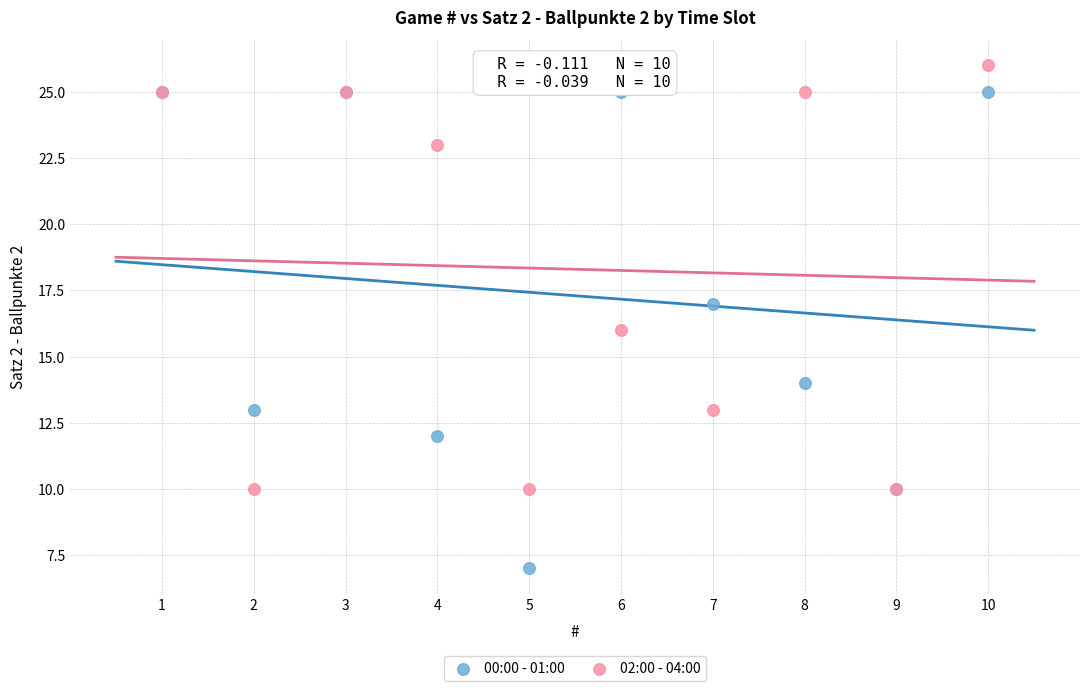

In the 02:00 - 04:00 series, what Y value is closest to 18?

16